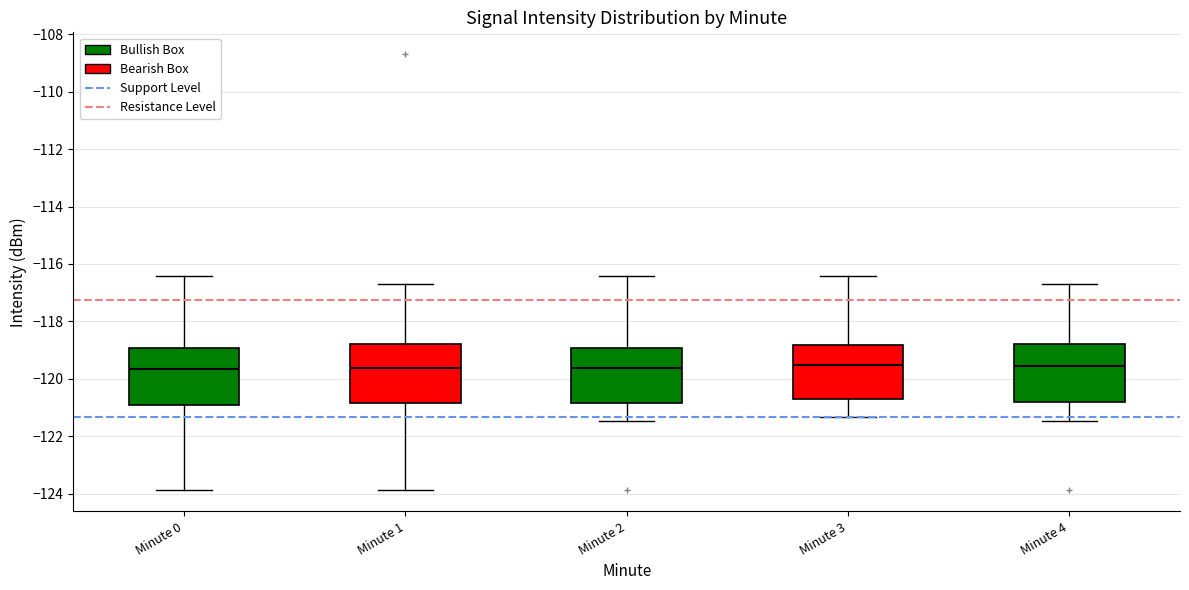

Where does the median line of the box for Minute 1 sit on the y-axis? The values are not printed on the chart, so give them approximately, as read against the axis.

-119.6